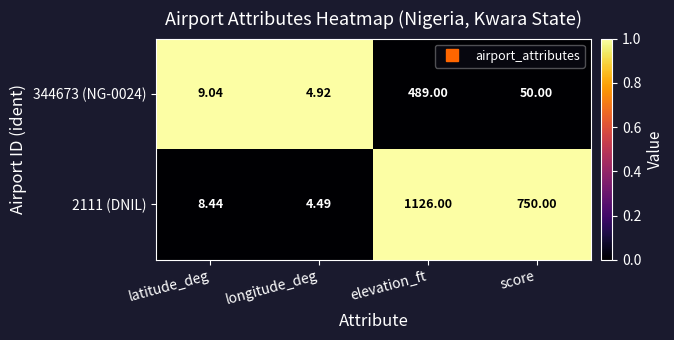

Which category has the lowest value in the 2111 (DNIL) series?

longitude_deg